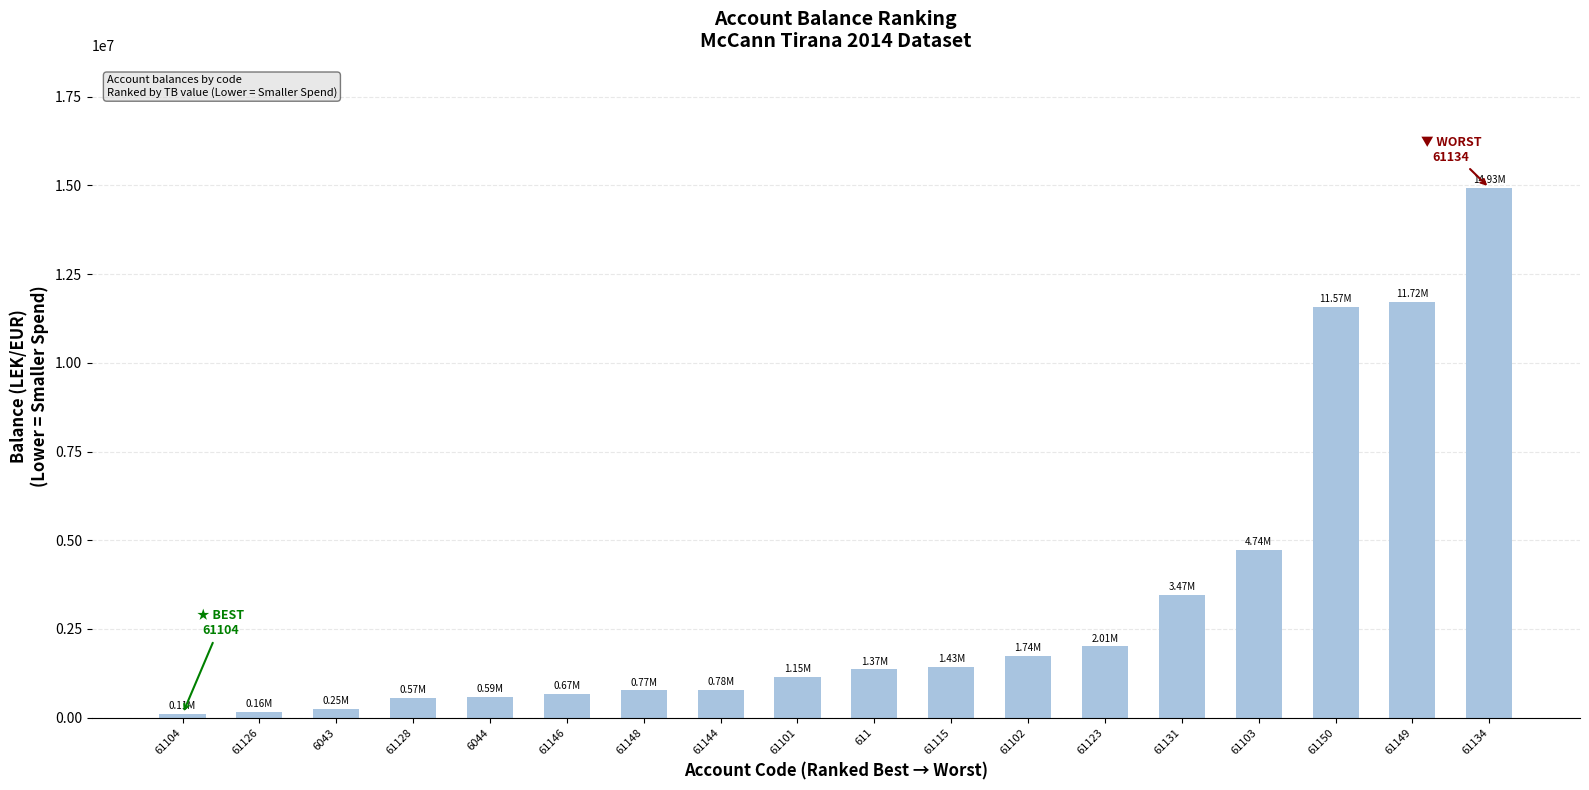

Does the chart contain stacked bars?

No